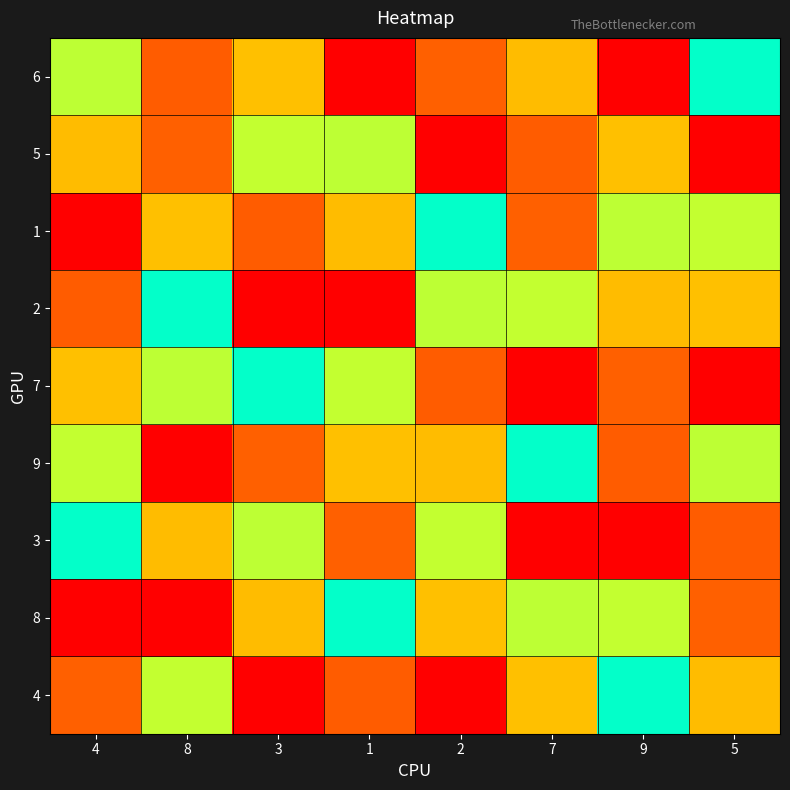

What is the smallest value displayed?

1